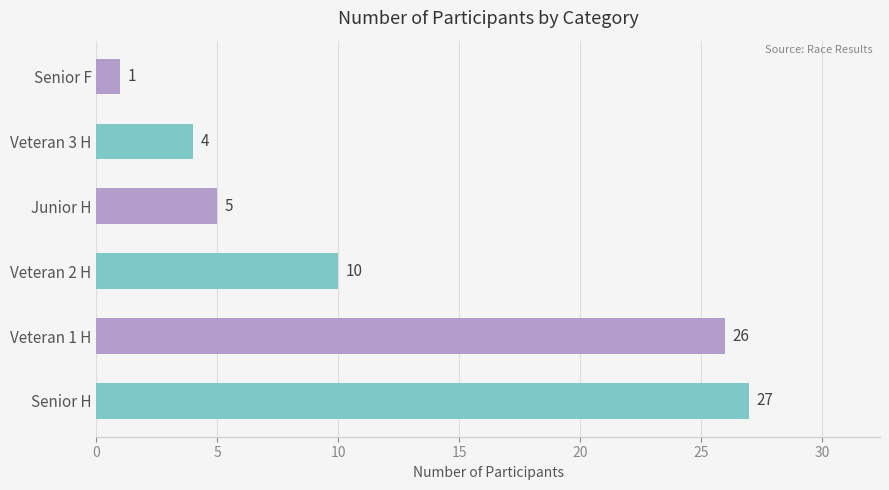

What is the change in value from Veteran 2 H to Junior H?

-5